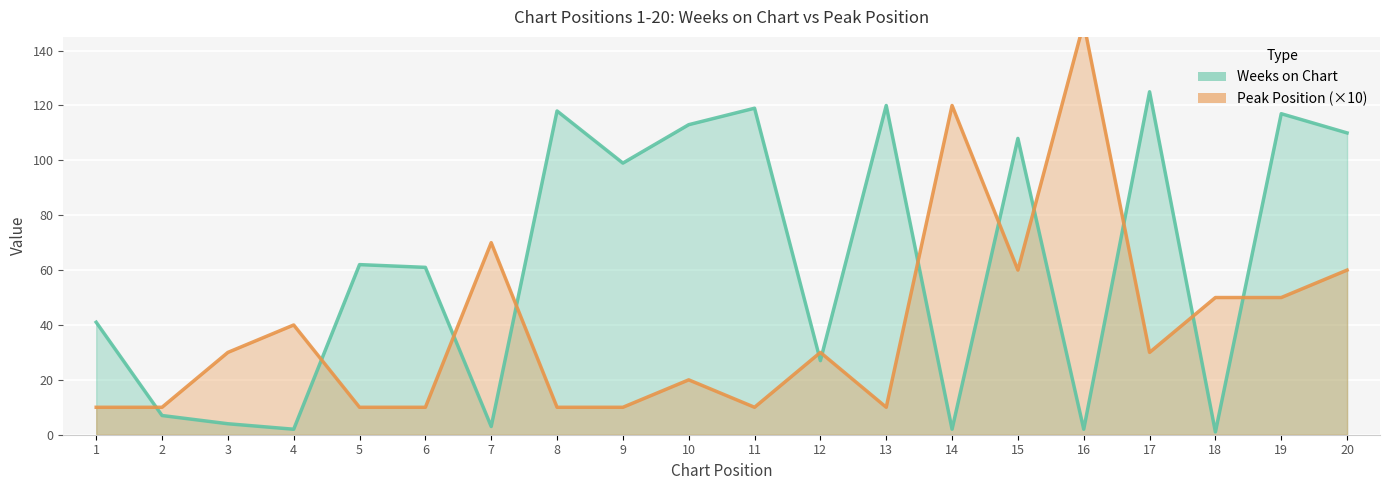

Where is Peak Position (×10) nearest to the value 80?

7